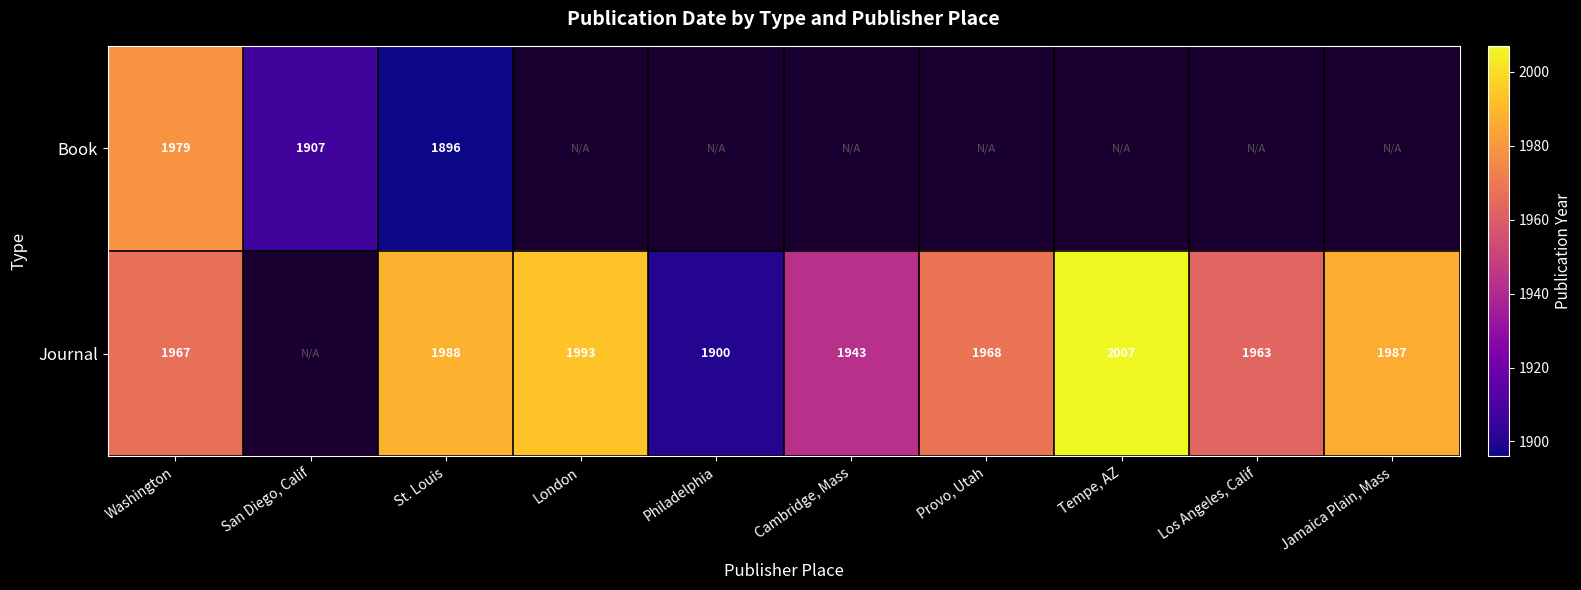

True or false: Book has a value of 3497 at Washington.

False